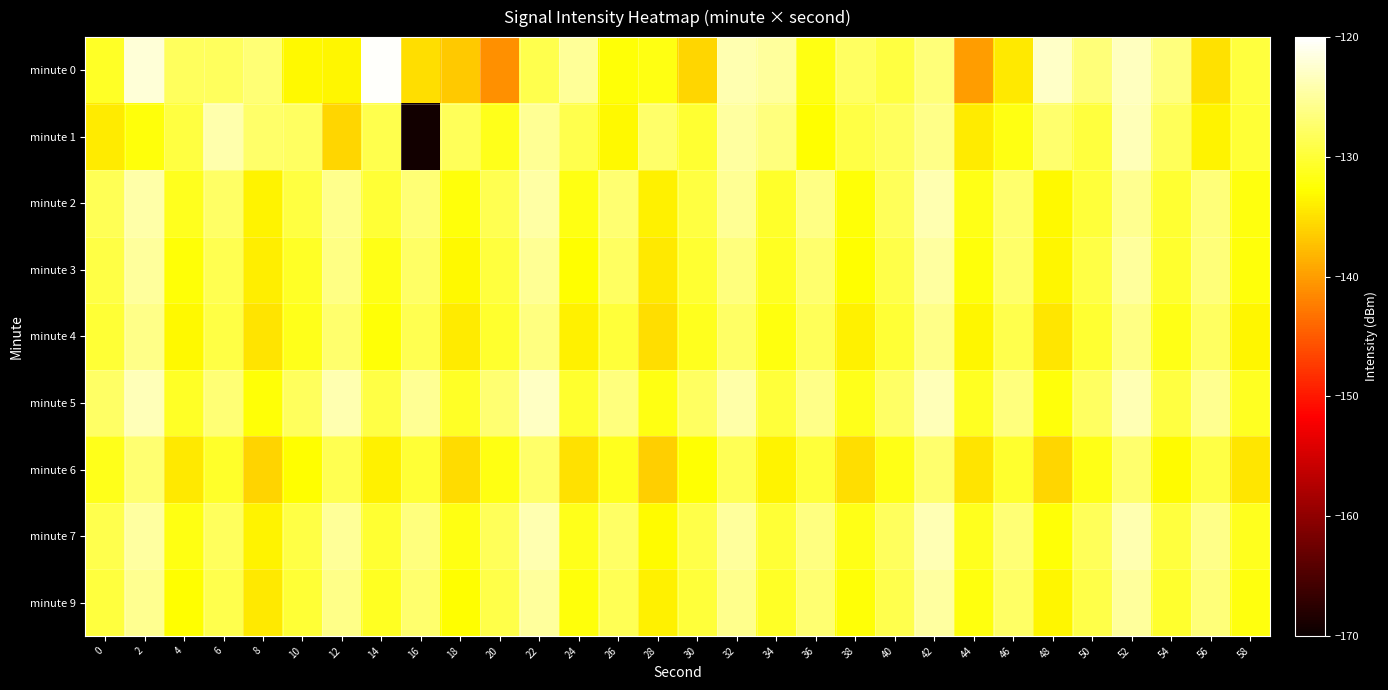

At which category is the sum across all series the highest?

52